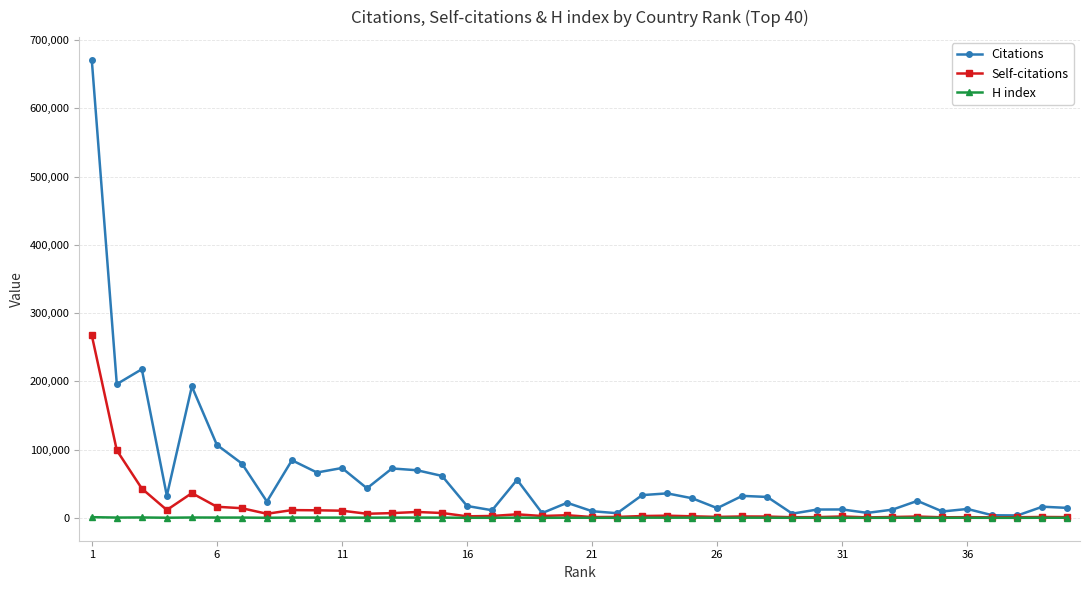

List the series in order of their peak value, highest first.

Citations, Self-citations, H index